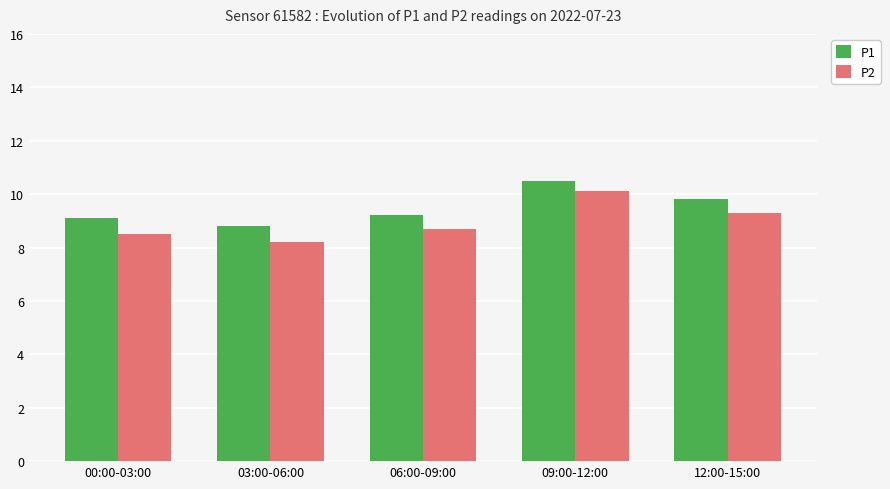

What is the greatest value displayed?

10.5